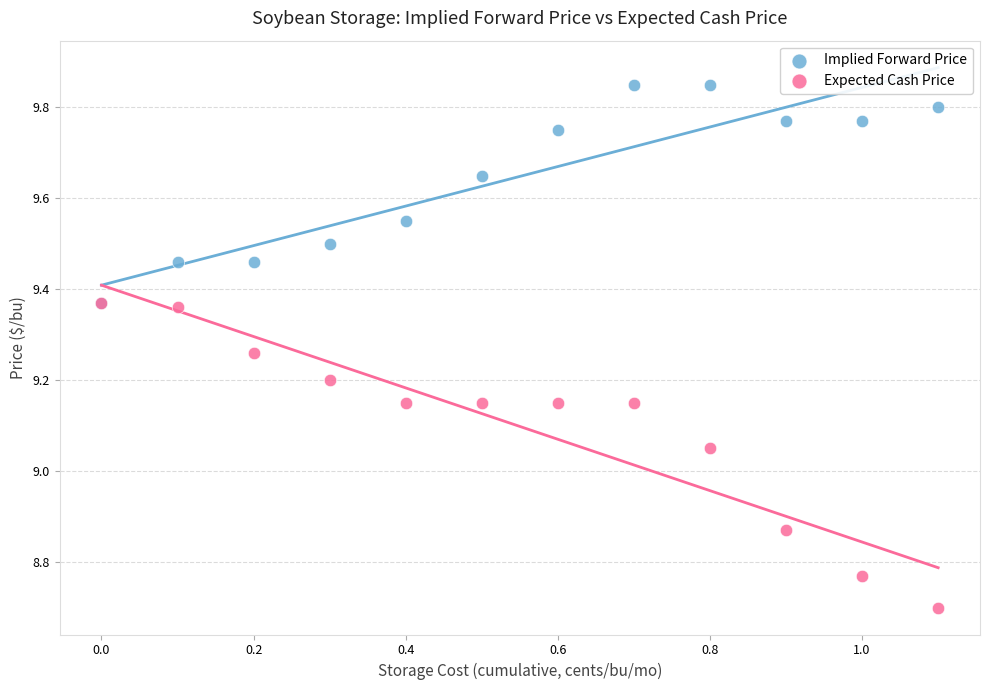

Which series contains the highest Y value?

Implied Forward Price